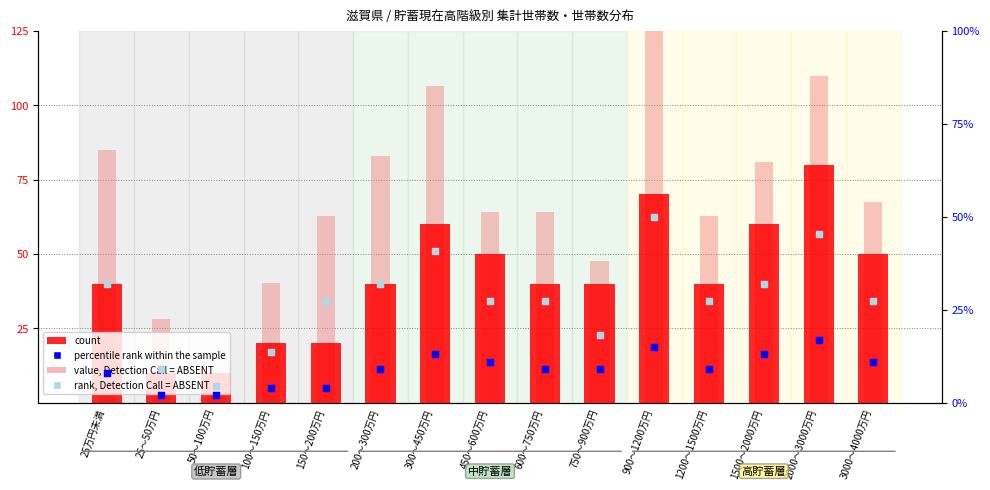

Is the value of rank, Detection Call = ABSENT at 3000～4000万円 greater than the value of value, Detection Call = ABSENT at 150～200万円?

No